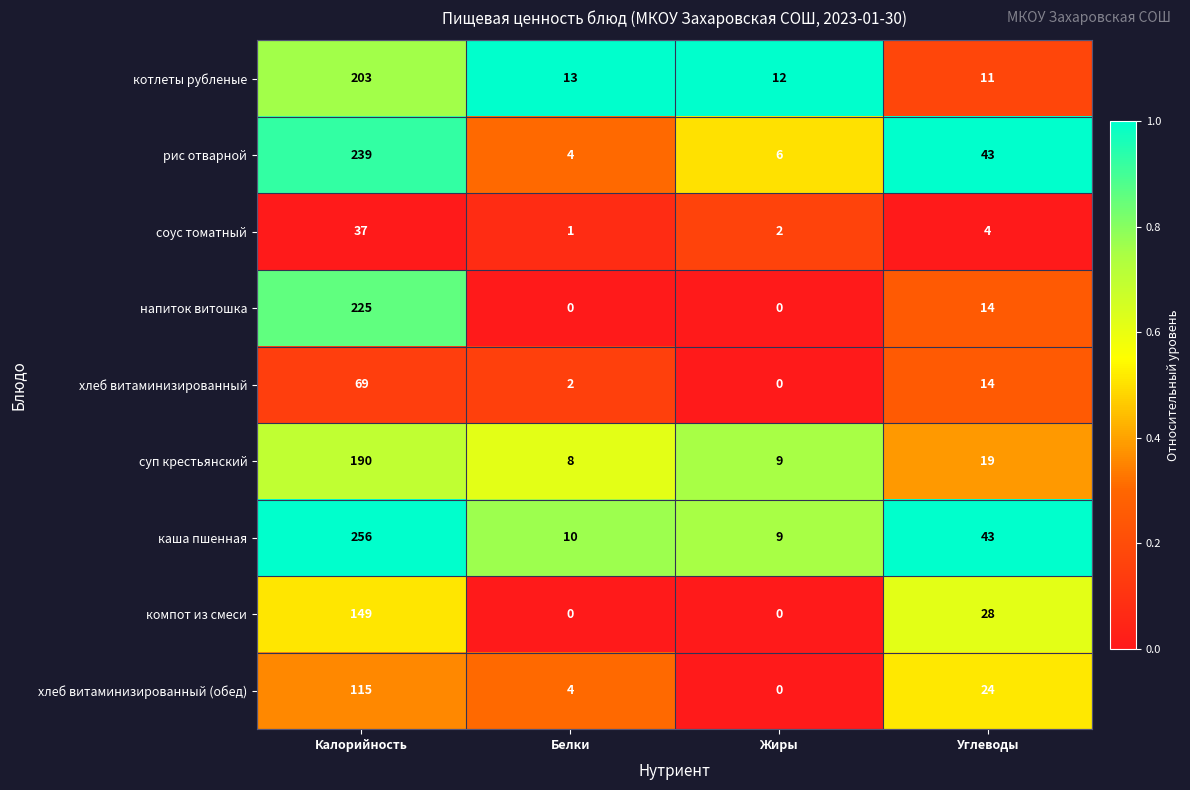

What is the greatest value displayed?

256